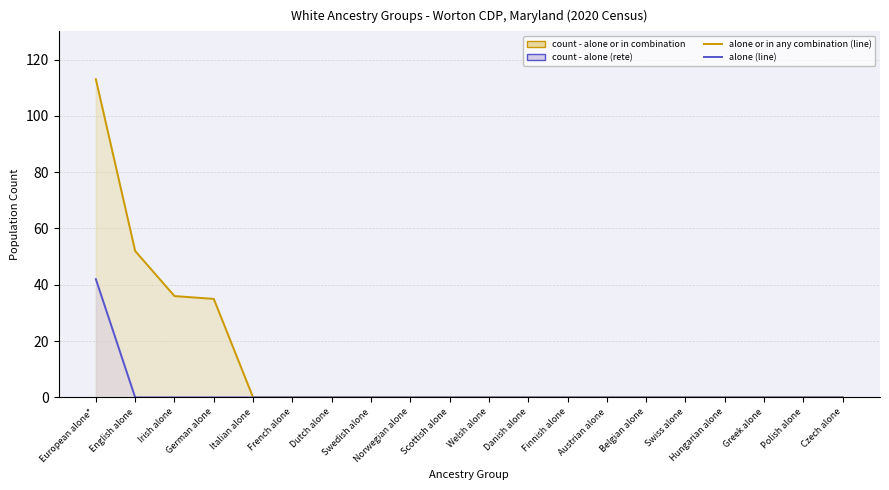

Count the number of data series in this chart.

2